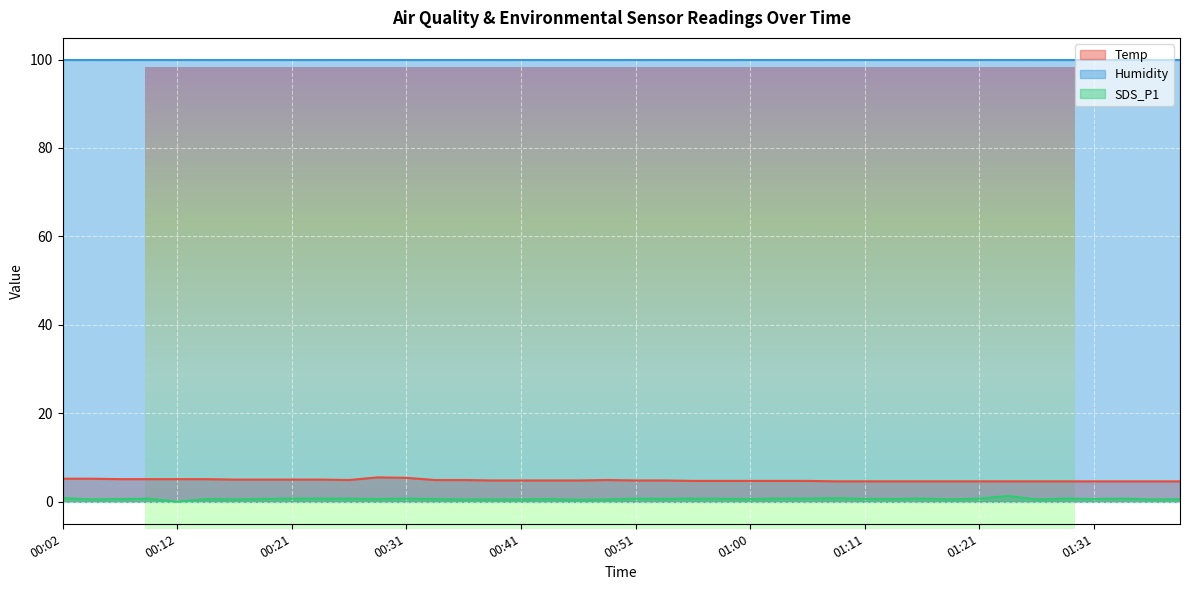

Which category has the highest value across all series?

00:29